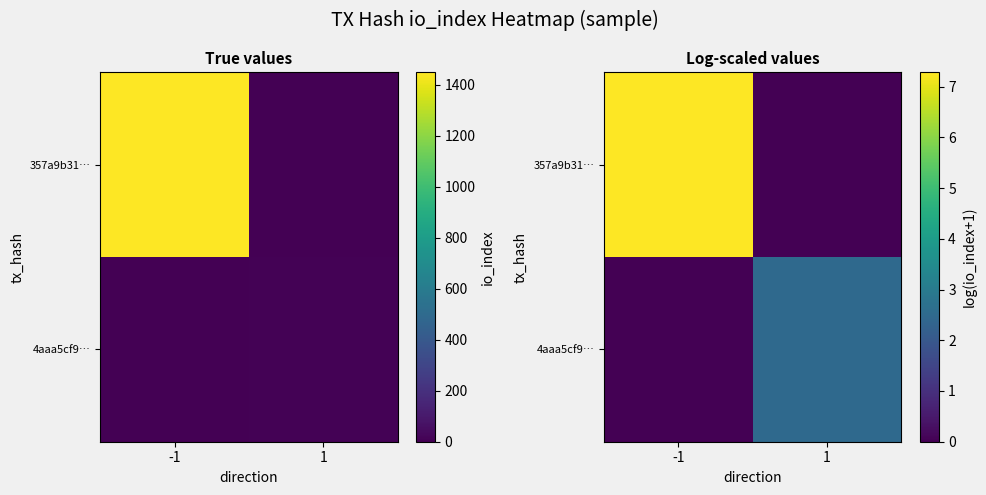

At -1, list the series in order from smallest to largest.

4aaa5cf9…, 357a9b31…